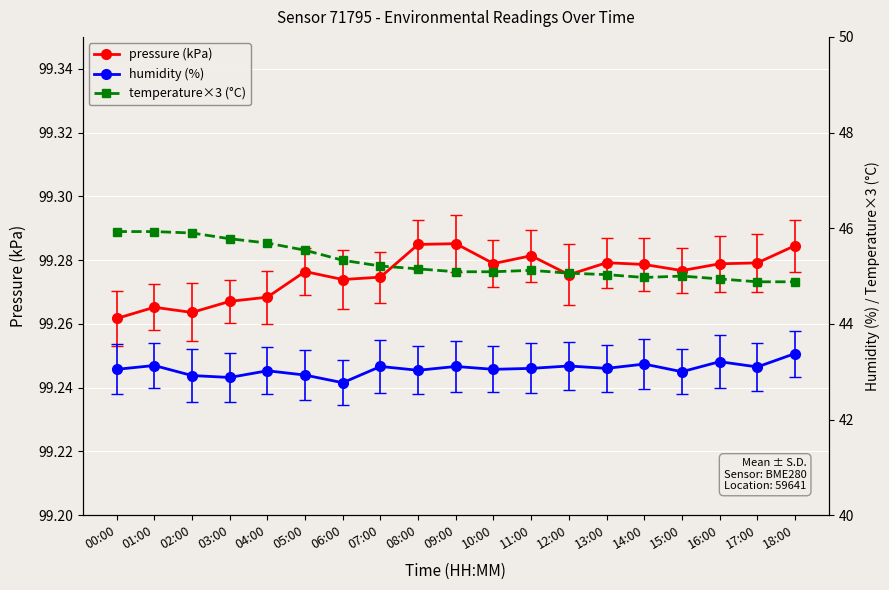

Reading left to right, extract all data points from this chart.

pressure (kPa): 99.3	99.3	99.3	99.3	99.3	99.3	99.3	99.3	99.3	99.3	99.3	99.3	99.3	99.3	99.3	99.3	99.3	99.3	99.3
humidity (%): 43.0	43.1	42.9	42.9	43.0	42.9	42.8	43.1	43.0	43.1	43.0	43.1	43.1	43.1	43.2	43.0	43.2	43.1	43.4
temperature×3 (°C): 45.9	45.9	45.9	45.8	45.7	45.5	45.3	45.2	45.2	45.1	45.1	45.1	45.1	45.0	45.0	45.0	44.9	44.9	44.9